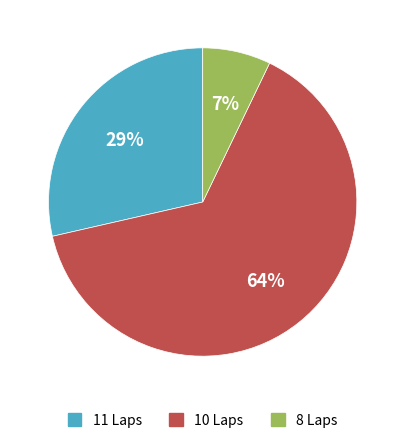

Which category has the biggest portion of the pie?

10 Laps